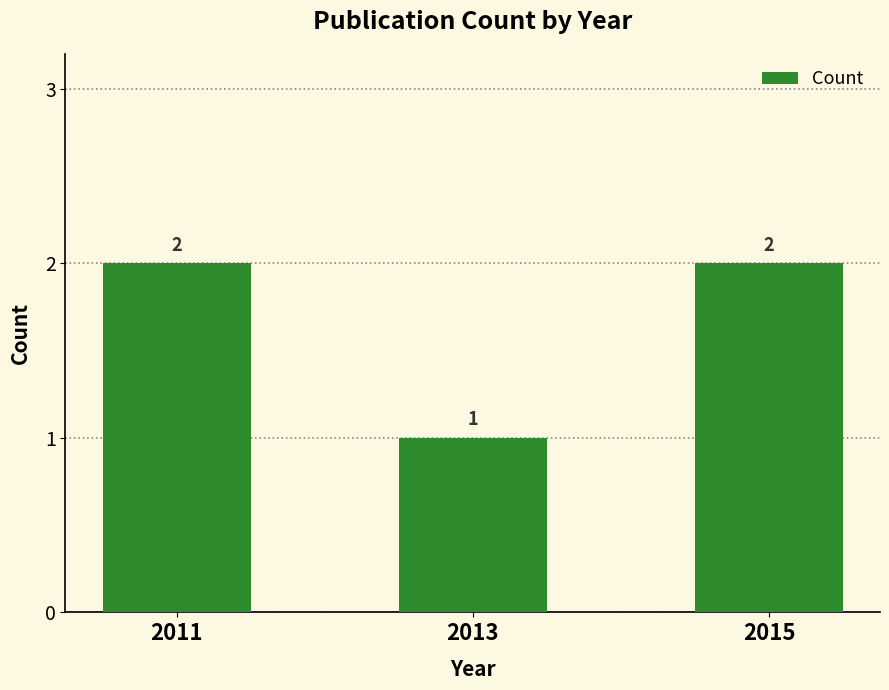

What is the change in value from 2011 to 2013?

-1